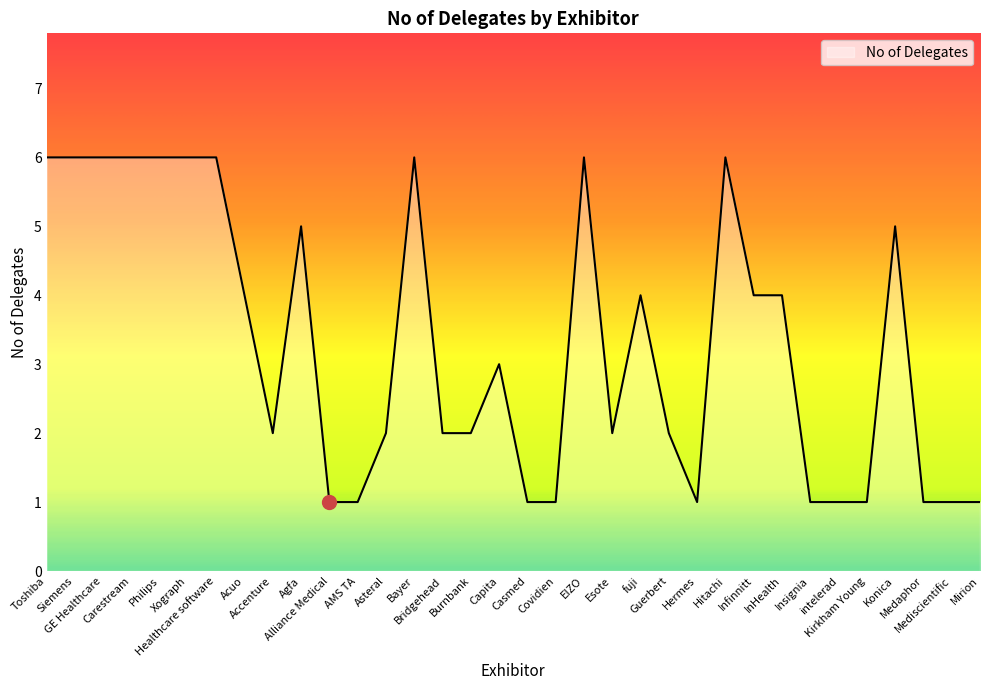

At which label does the data first exceed 3?

Toshiba